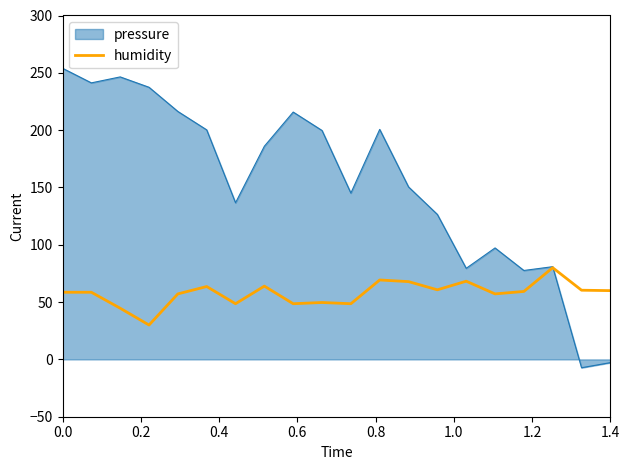

Rank the series by their maximum value, from highest to lowest.

pressure, humidity